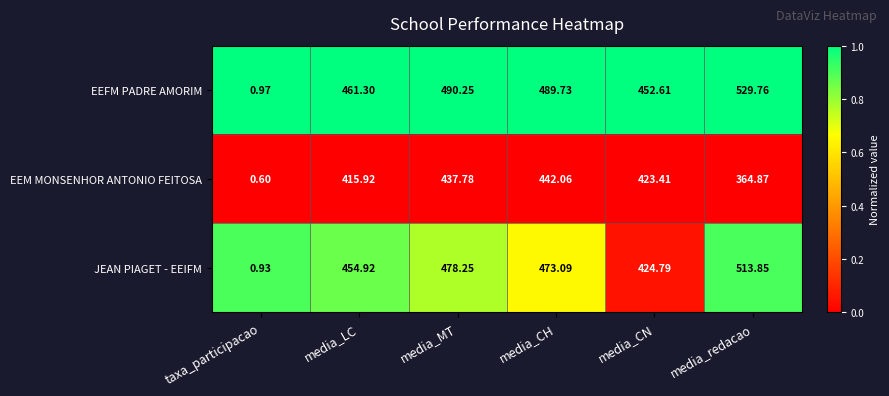

Which category has the highest value across all series?

media_redacao